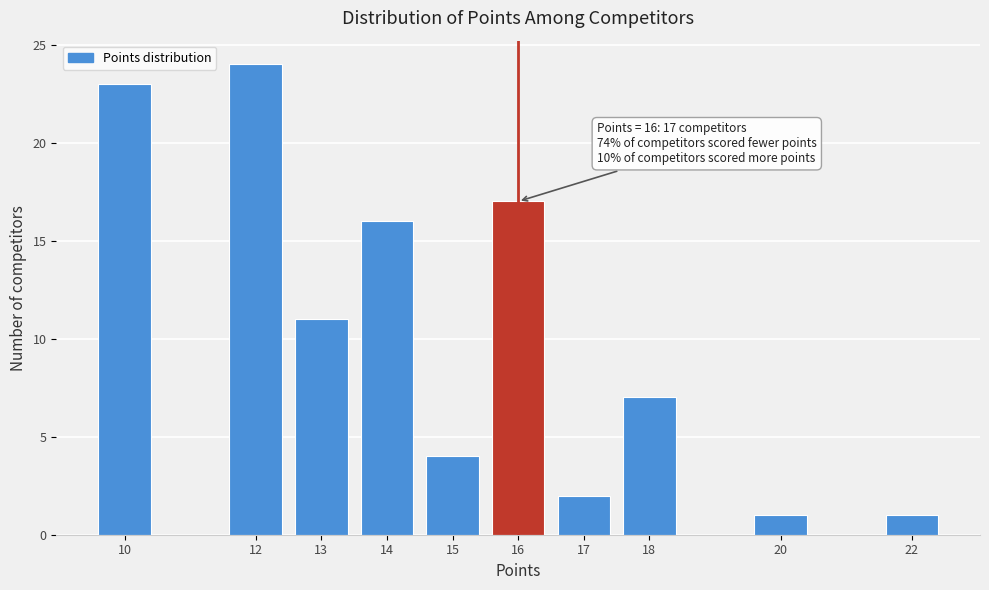

Reading right to left, what are all the values shown in this chart?

22=1	20=1	18=7	17=2	16=17	15=4	14=16	13=11	12=24	10=23